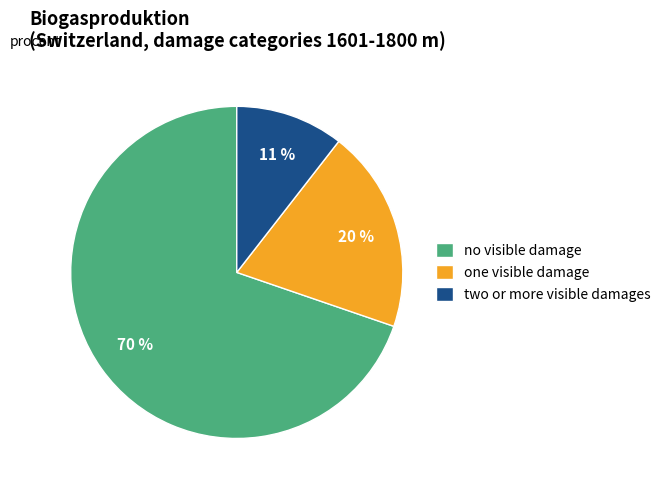

Which category has the smallest portion of the pie?

two or more visible damages